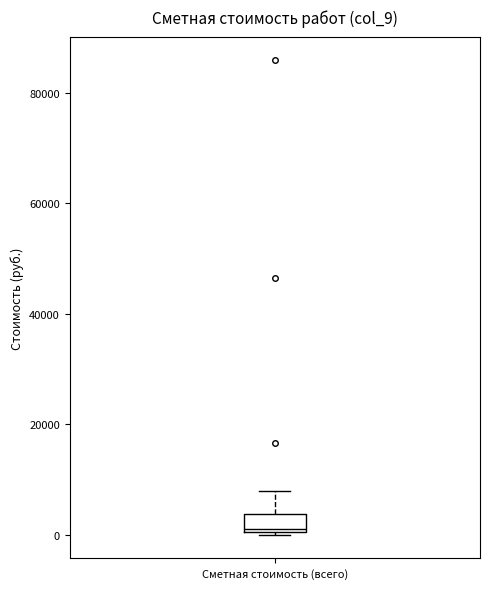

Read this box plot against the y-axis: the position of the median line, the range covered by the box, and the ends of both whiskers. The values are not printed on the chart, so give them approximately, as read against the axis.

median 2000, box 0 to 4000, whiskers 0 to 8000